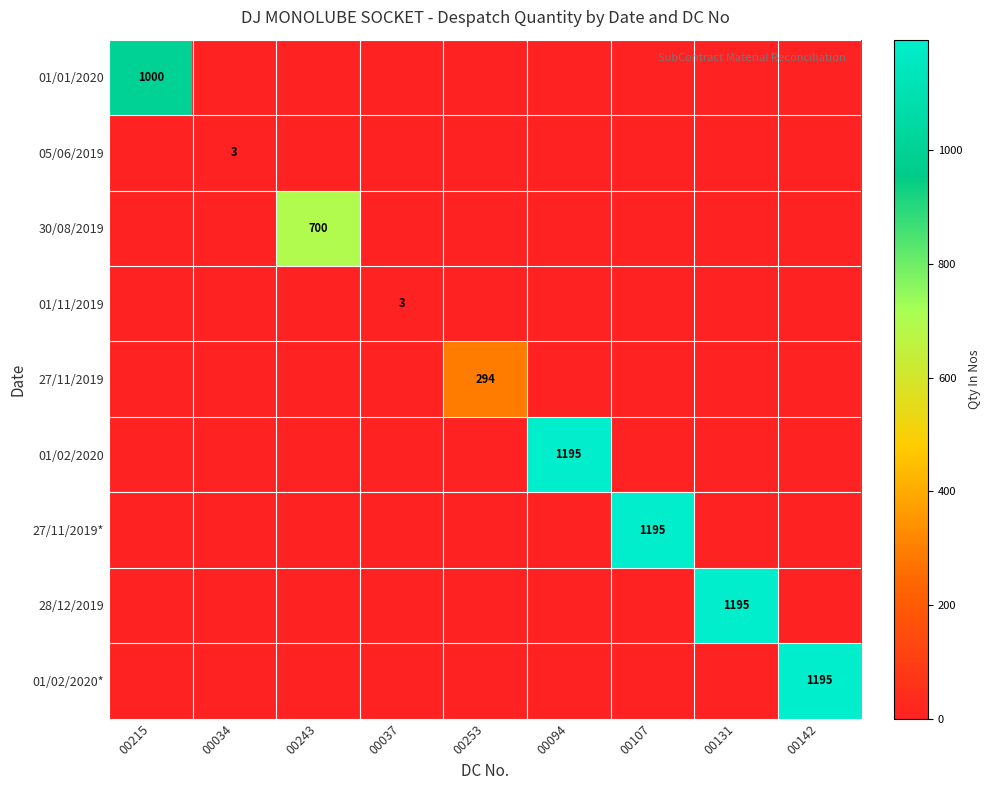

The 27/11/2019* series shows -781 at 00094. True or false?

False